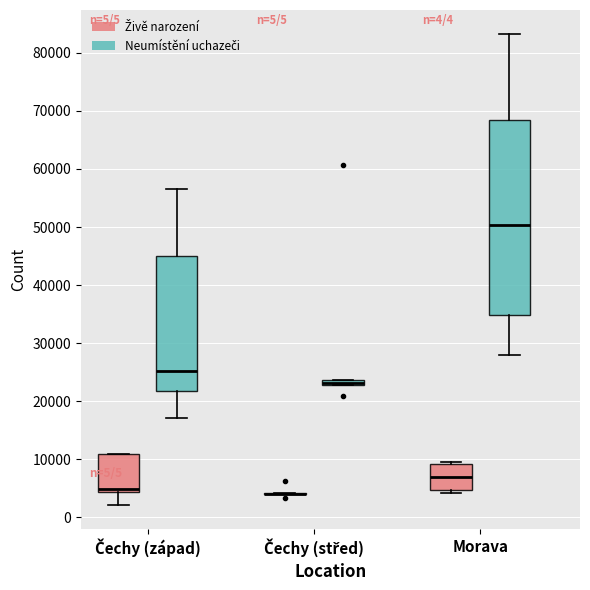

Comparing the boxes themselves (not the whiskers), which one is the tallest?

Morava (Neumístění uchazeči)